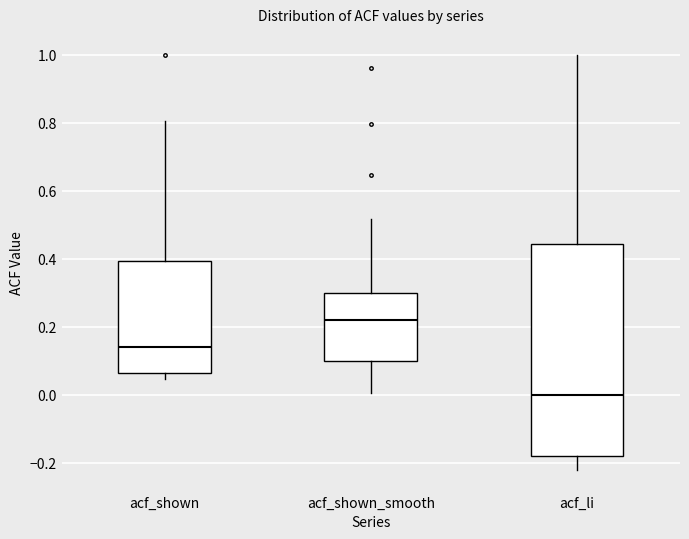

Where does the upper whisker of the box for acf_shown_smooth end on the y-axis? The values are not printed on the chart, so give them approximately, as read against the axis.

0.52